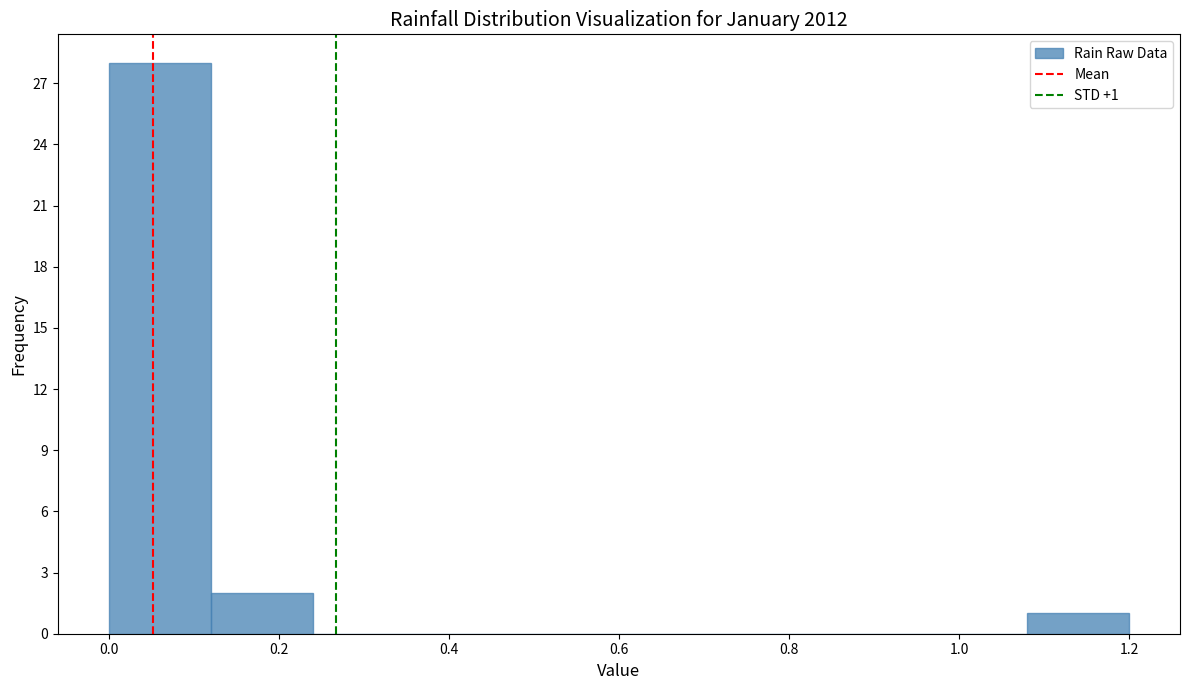

Which range on the x-axis has the tallest bar?

0.00 to 0.12